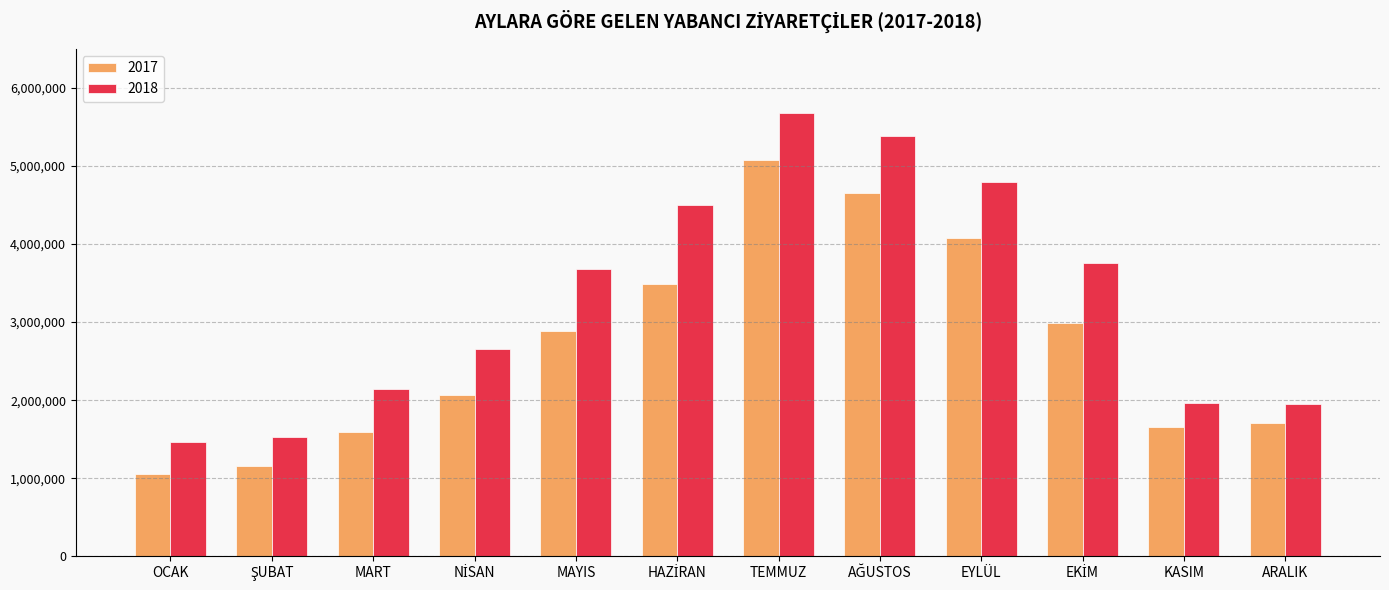

At which category does the chart reach its minimum across all series?

OCAK